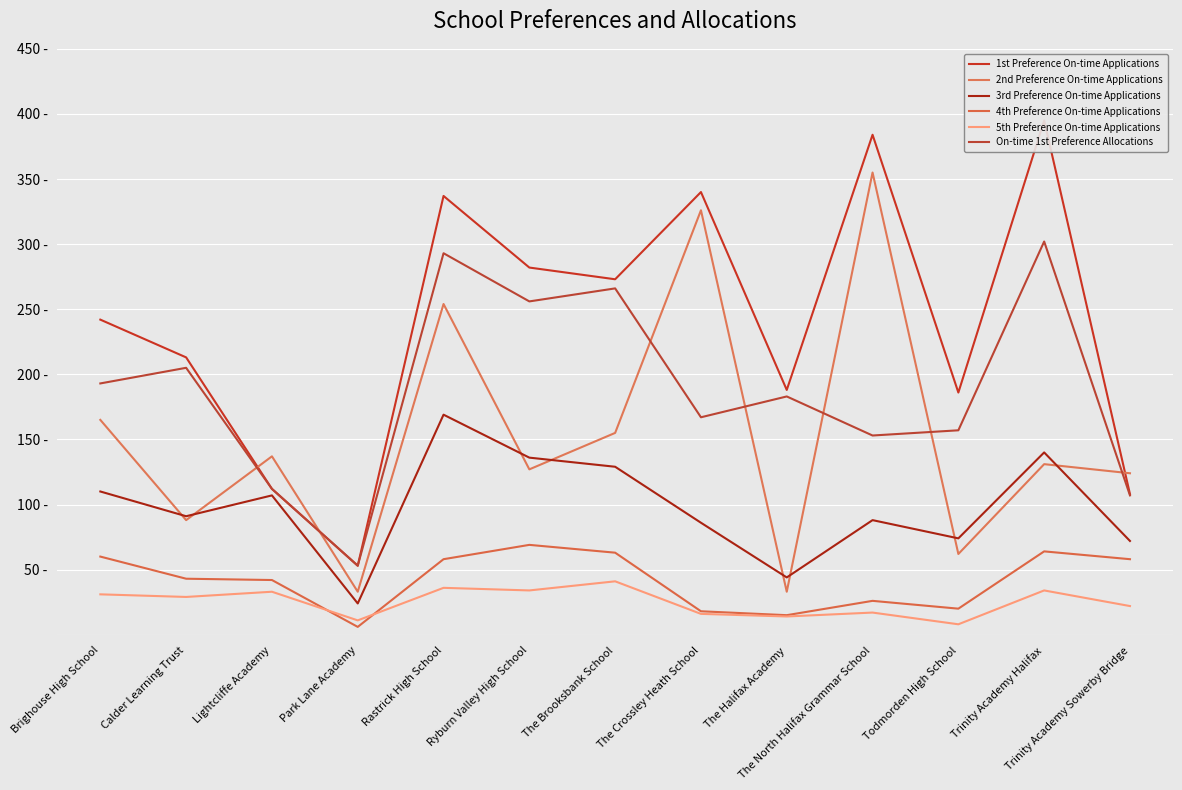

What position from the right is Todmorden High School?

3